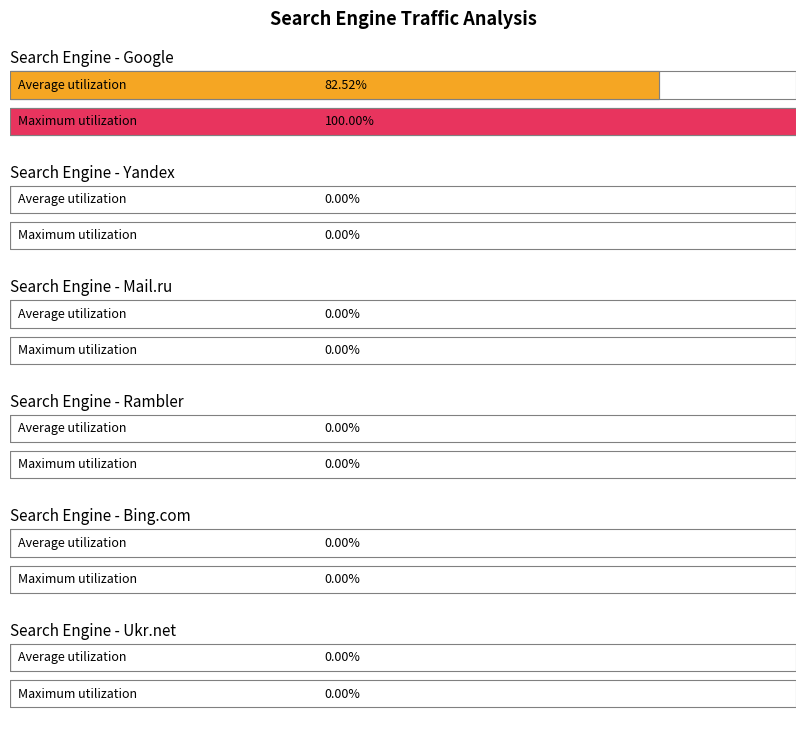

Rank the series at 0 from highest to lowest value.

Google, Yandex, Mail.ru, Rambler, Bing.com, Ukr.net